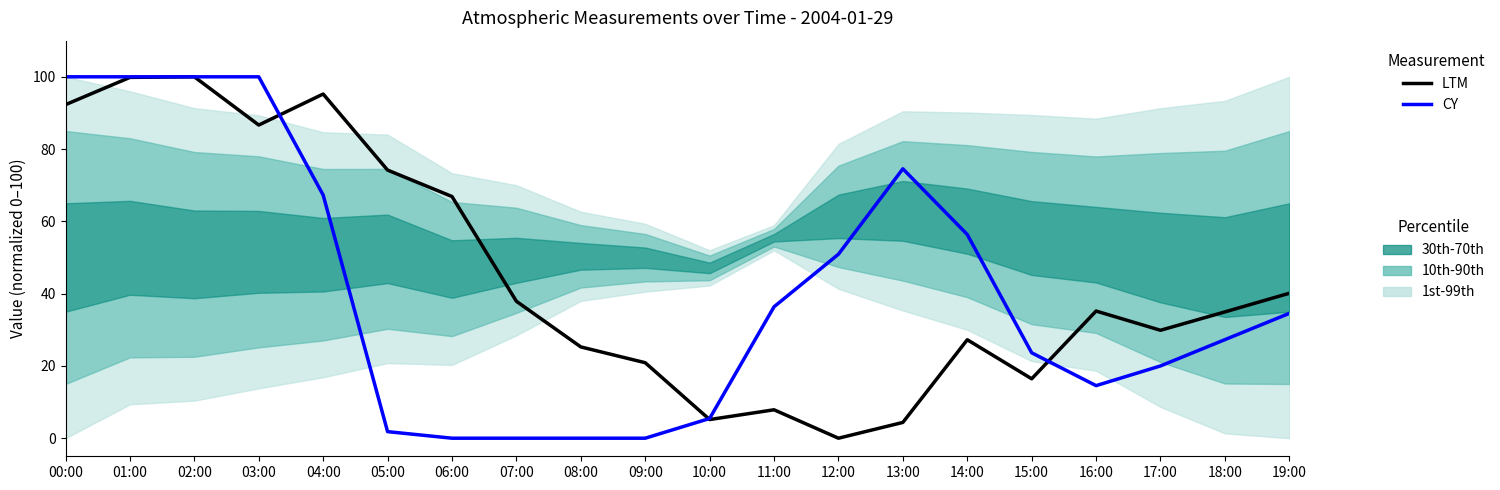

At which label does CY first exceed 34?

00:00